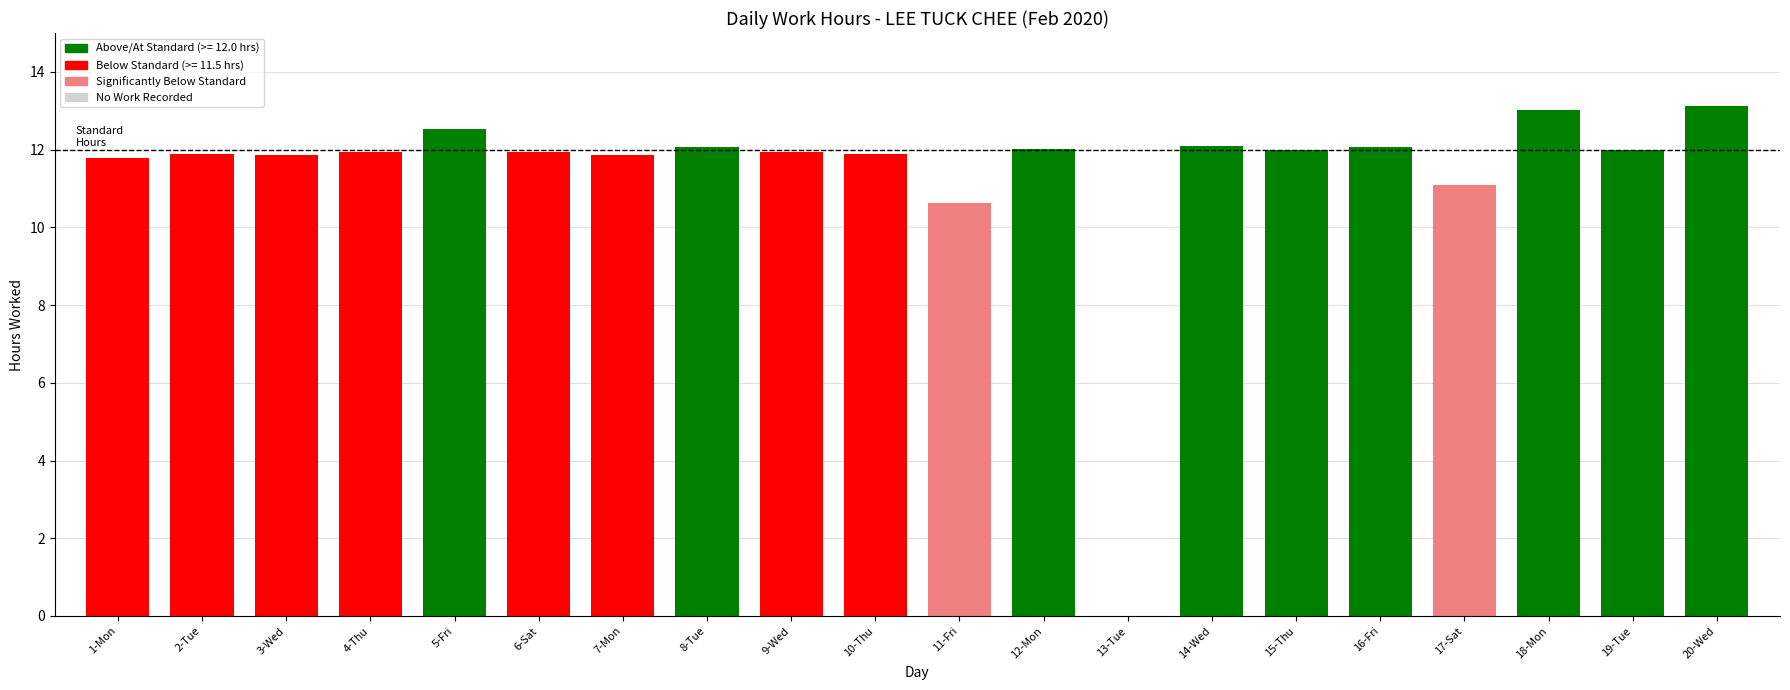

Where is the data nearest to the value 6?

11-Fri